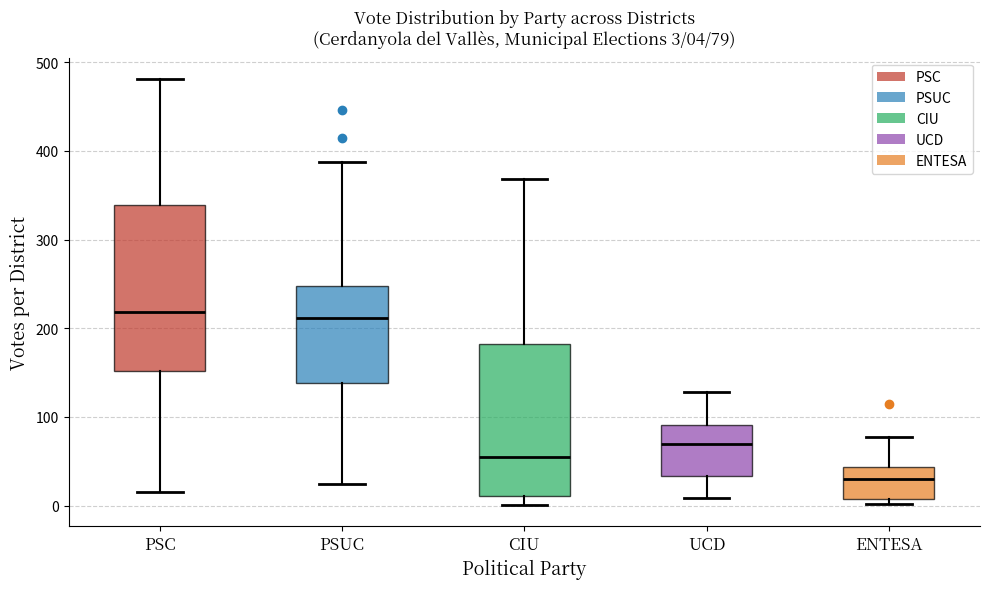

Comparing the boxes themselves (not the whiskers), which one is the tallest?

PSC